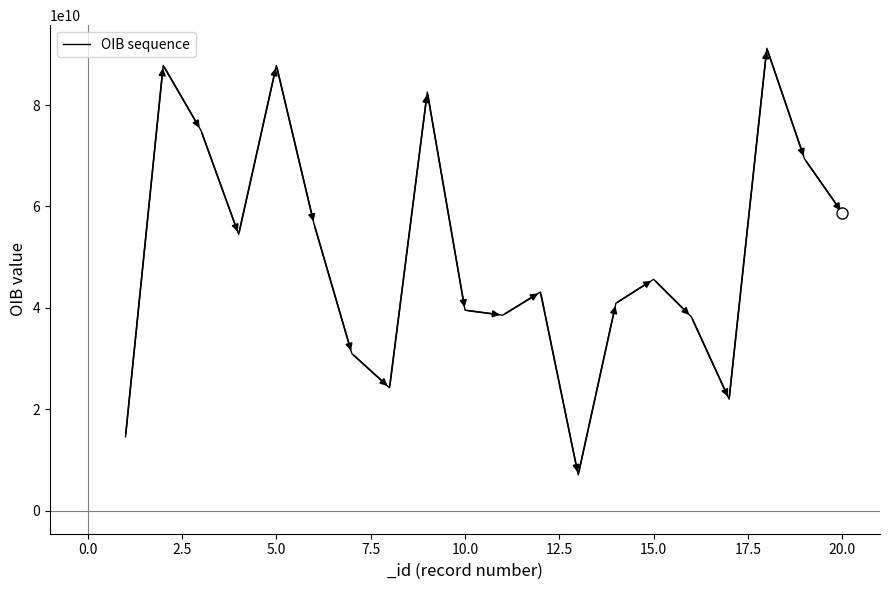

What is the difference between the maximum and minimum values?

84171879340